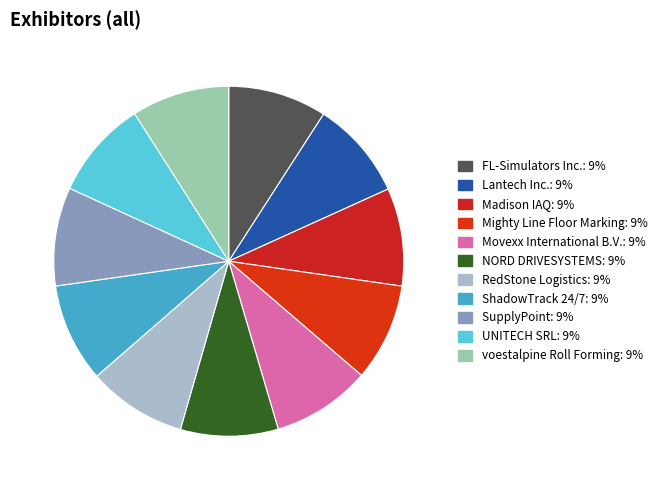

Count the number of slices in the pie.

11